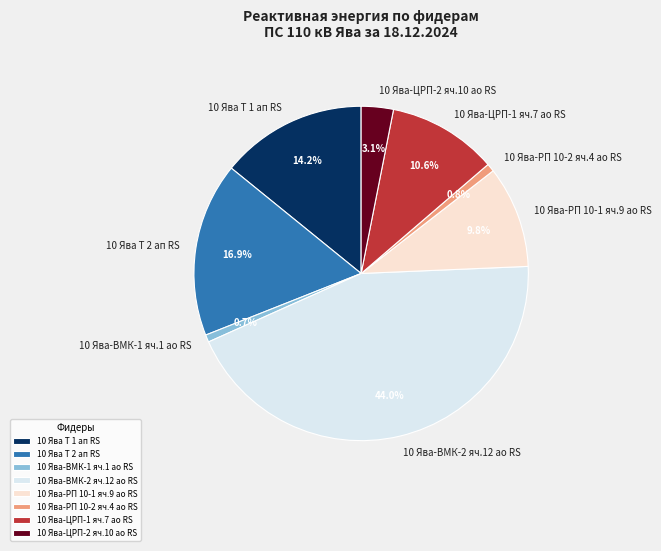

True or false: 10 Ява-ВМК-1 яч.1 ао RS accounts for 11% of the total.

False